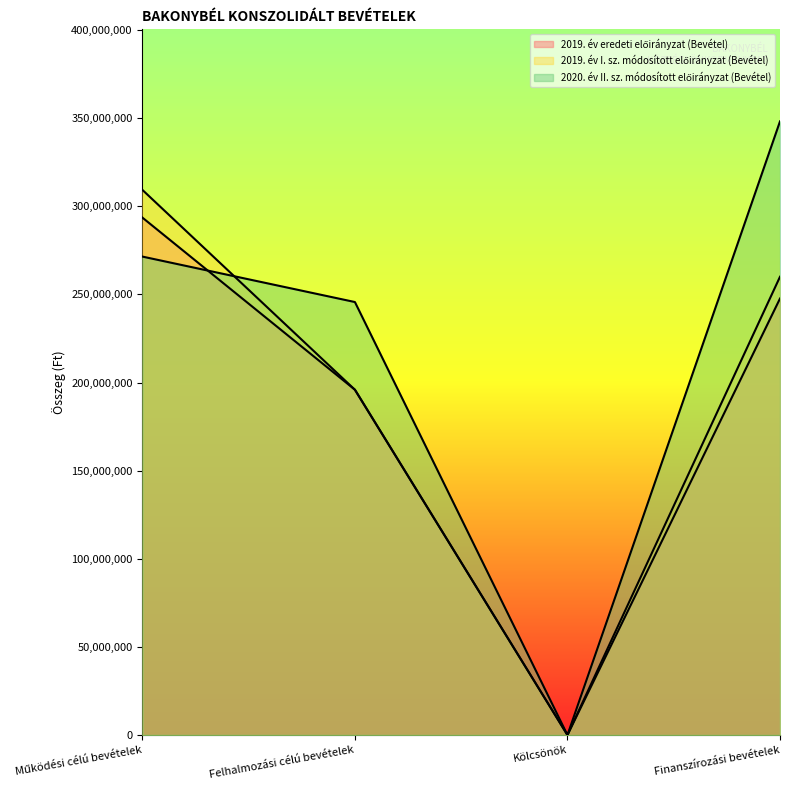

Rank the series by their maximum value, from highest to lowest.

2020. év II. sz. módosított előirányzat (Bevétel), 2019. év I. sz. módosított előirányzat (Bevétel), 2019. év eredeti előirányzat (Bevétel)